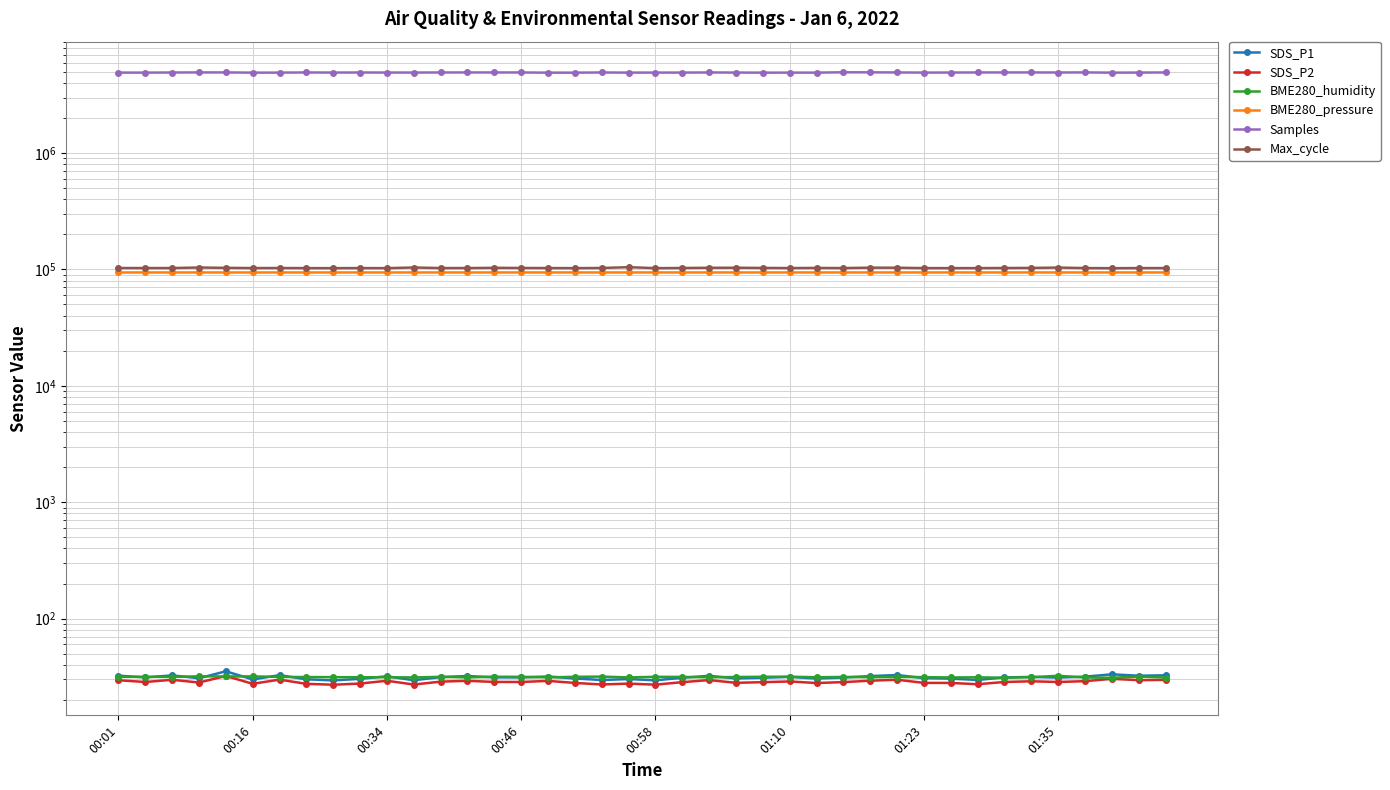

Does the chart have visible grid lines?

Yes